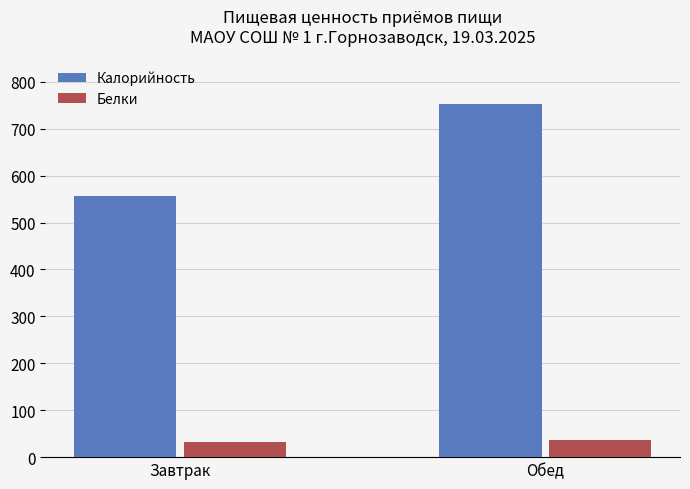

The value of Белки at Обед is 36.2. True or false?

True